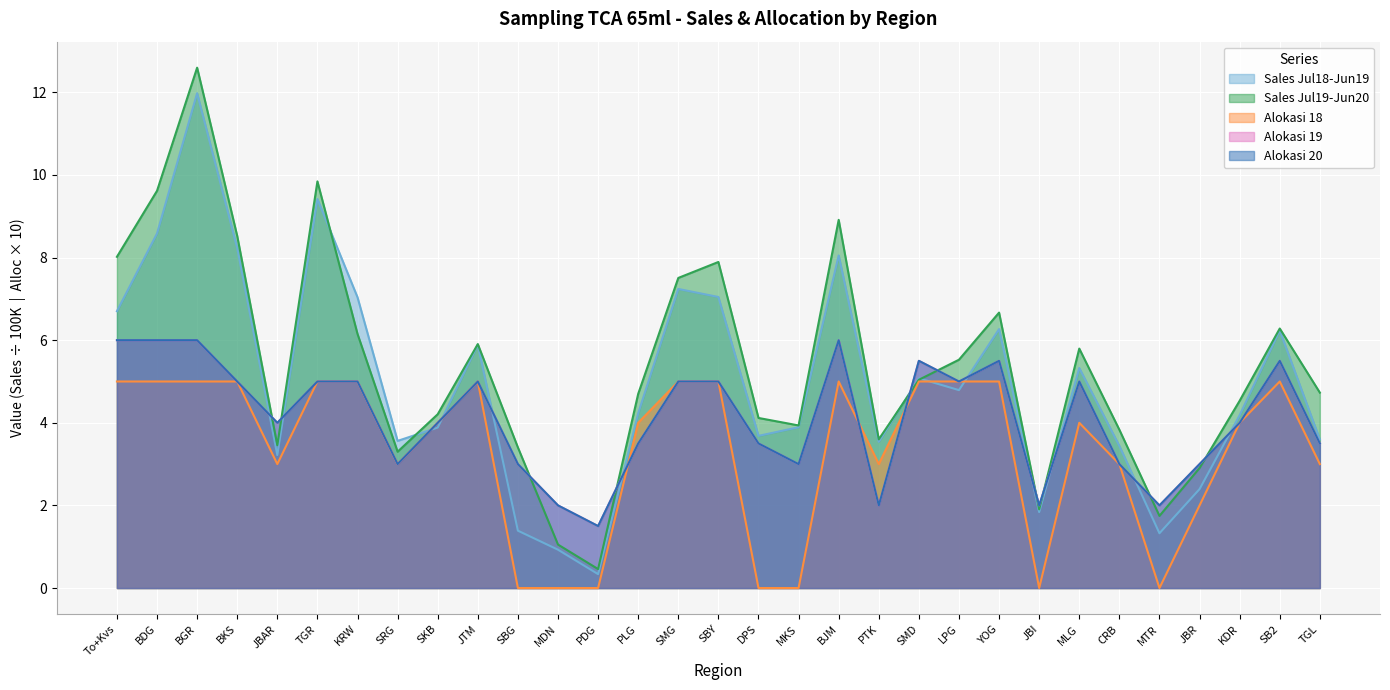

Where does the SALES_jul18_jun19 series first go above 4?

To+Kvs